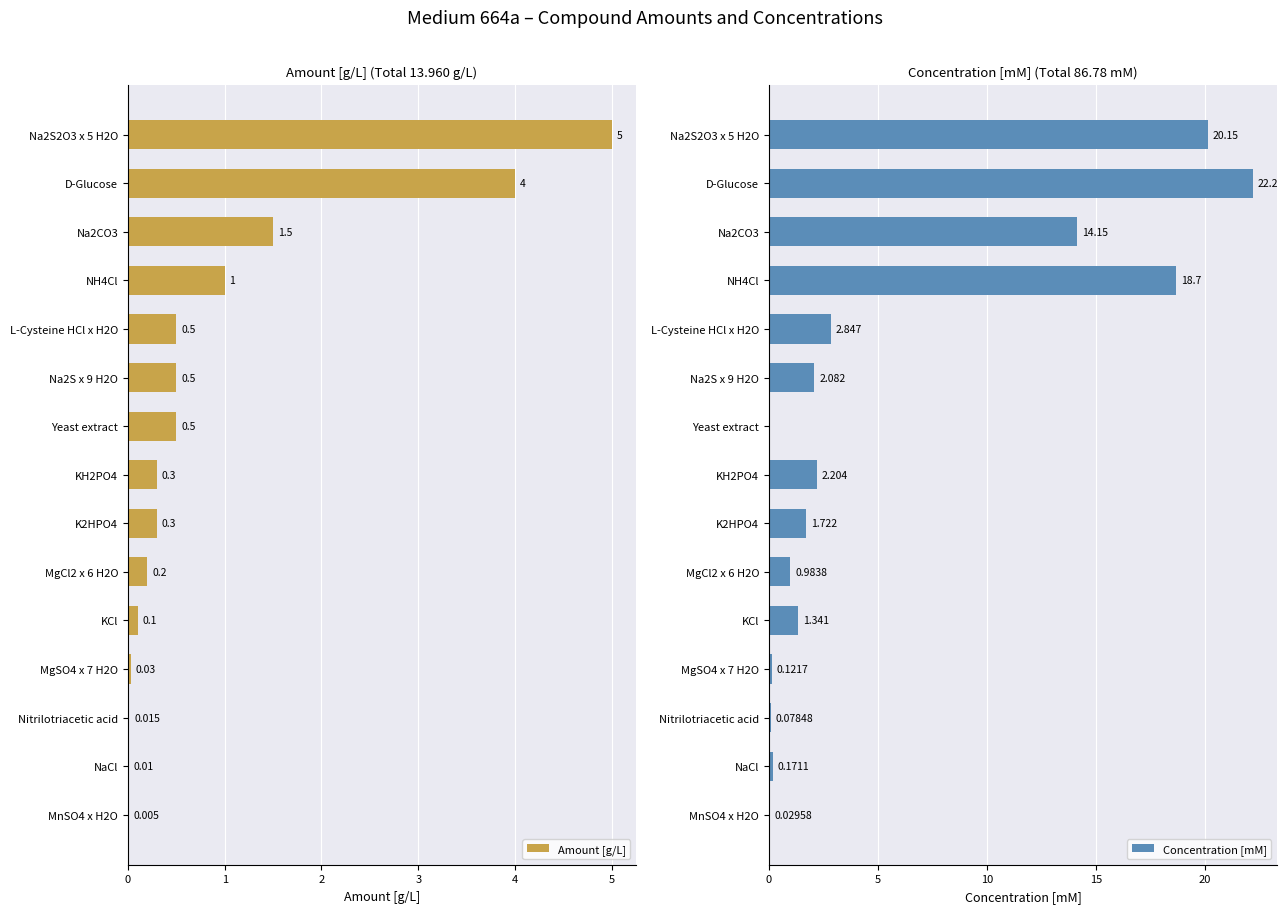

The value of Amount [g/L] at Yeast extract is 0.9. True or false?

False